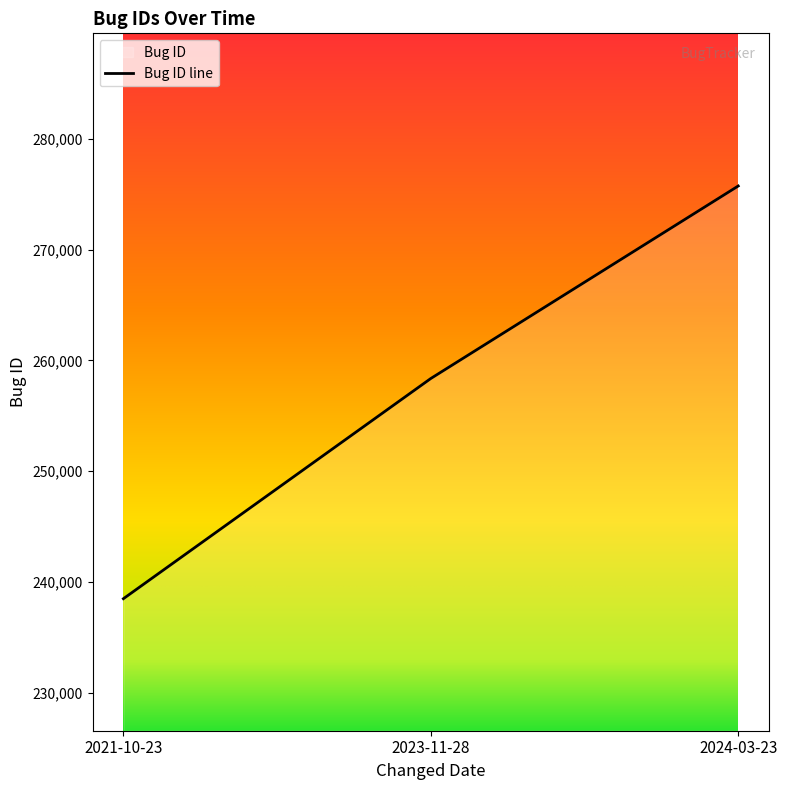

How many distinct data groups are displayed?

1